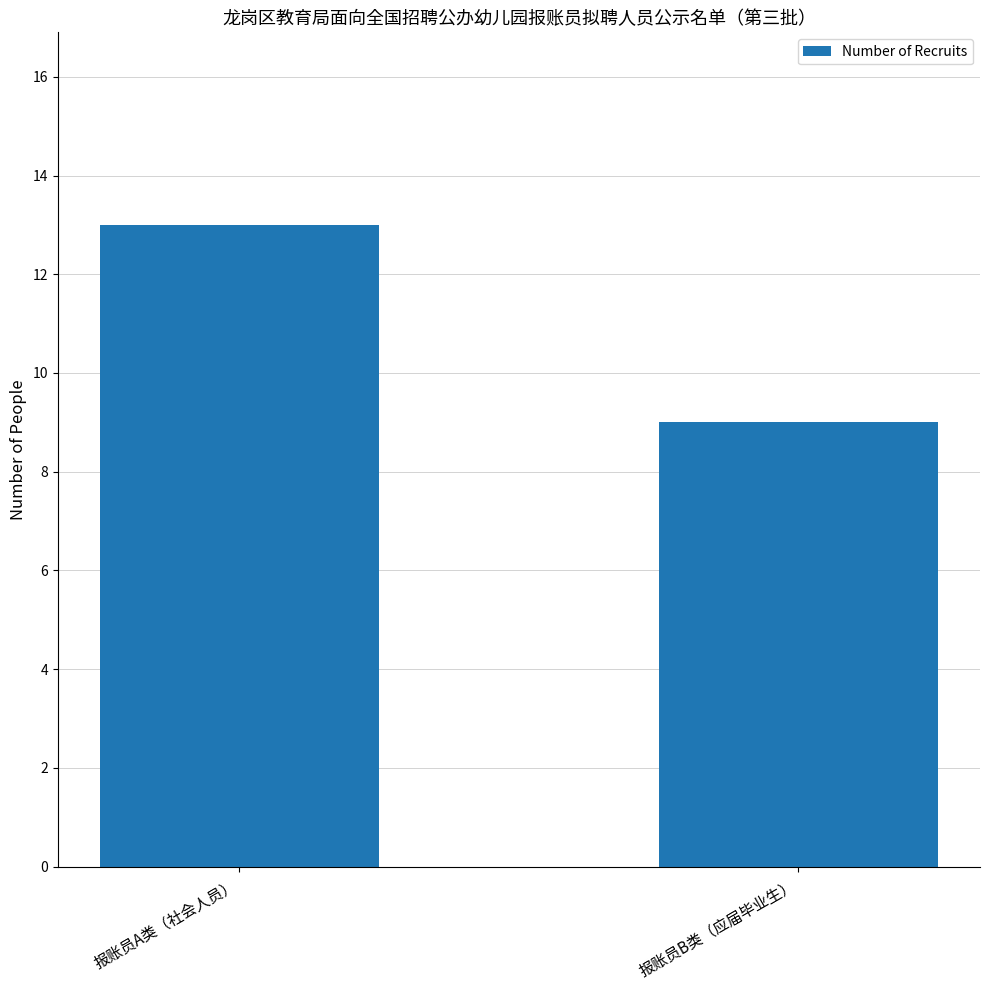

What is the change in value from 报账员A类（社会人员） to 报账员B类（应届毕业生）?

-4